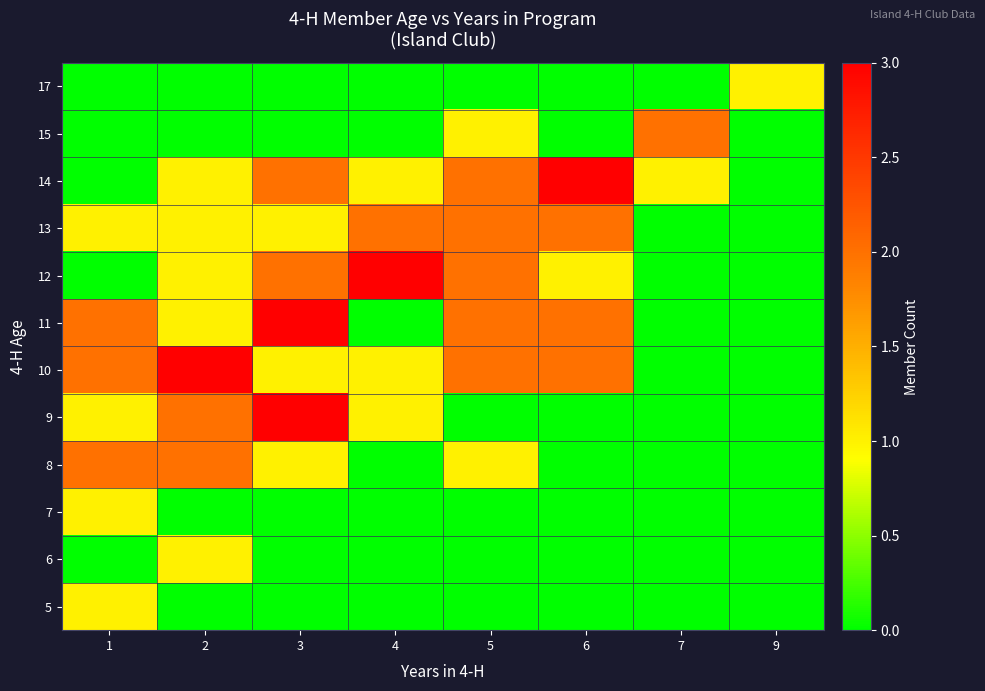

At which category is the sum across all series the highest?

3